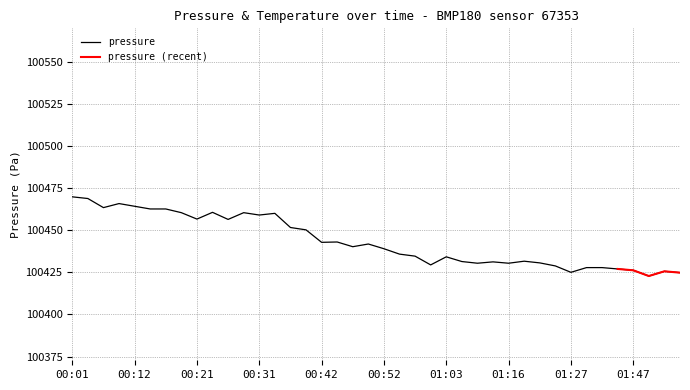

What is the value of the 3rd point from the left?

100463.4